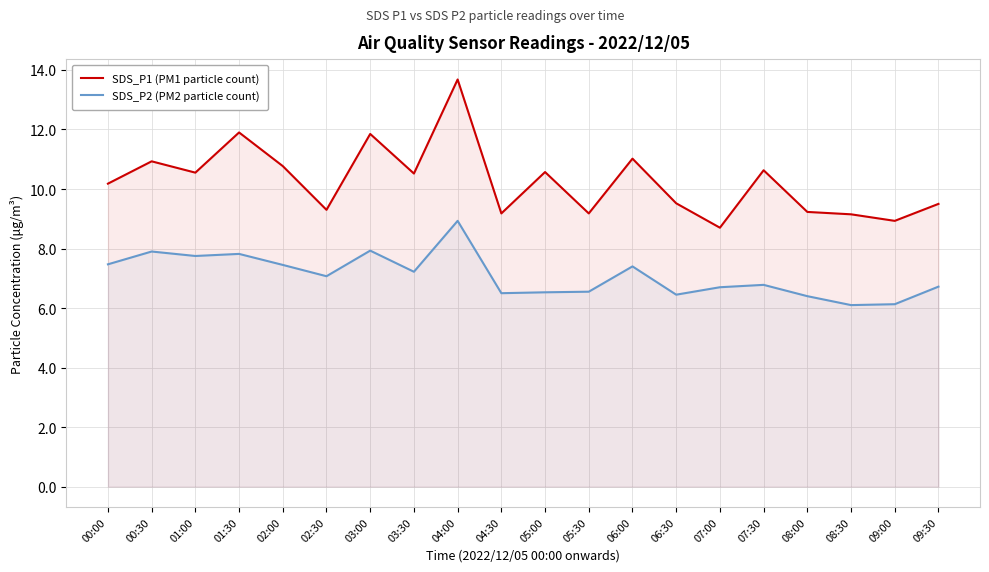

Where does the SDS_P1 (PM1 particle count) series first go above 10?

00:00